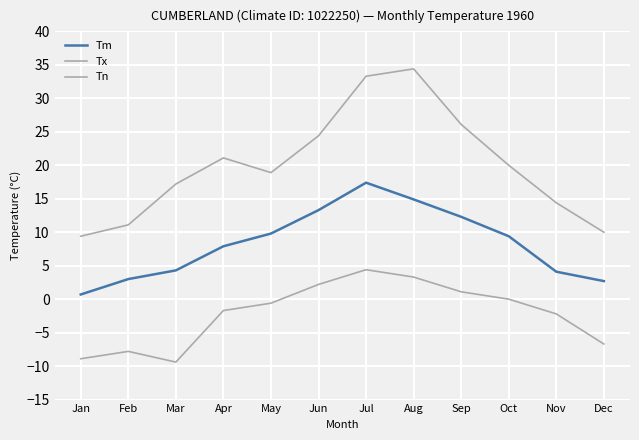

How many lines are shown in the chart?

3